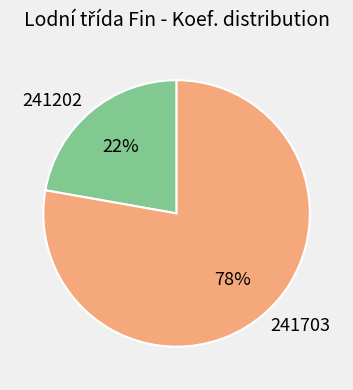

What is the largest slice in the pie chart?

241703